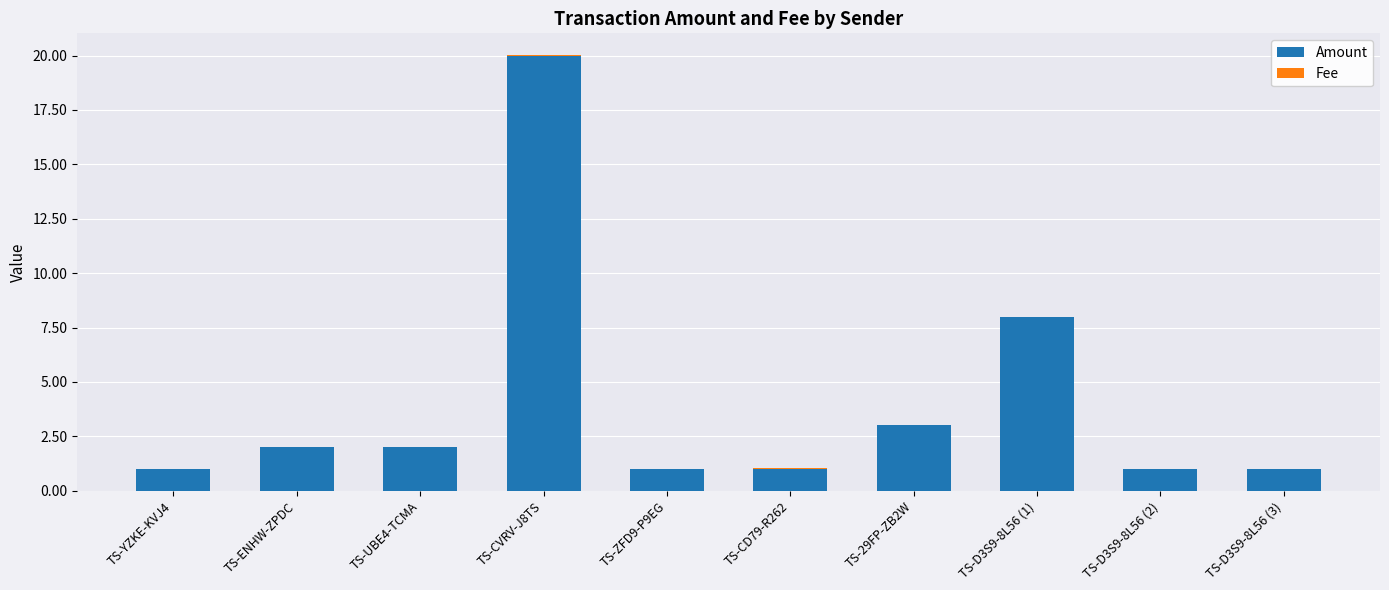

What is the highest value of the Amount series?

20.0